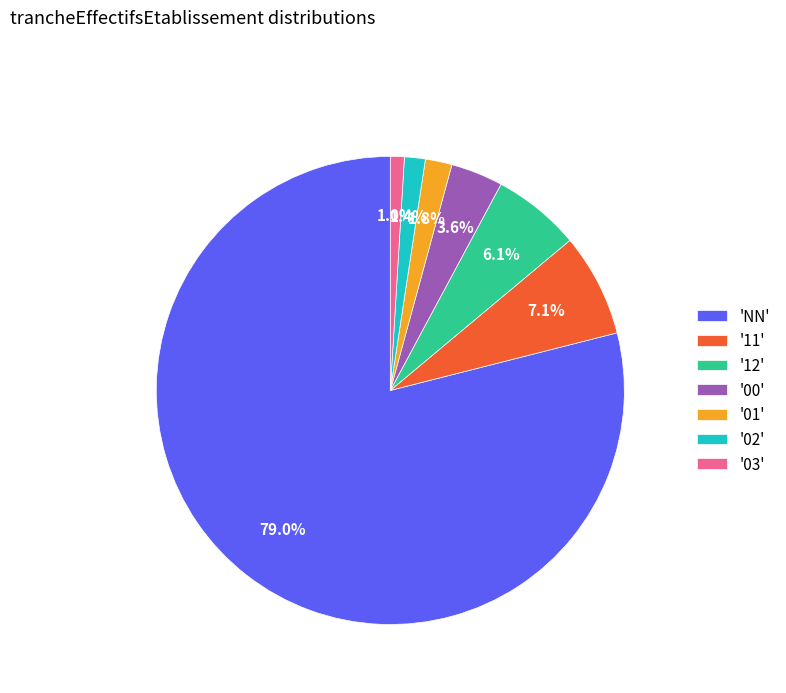

Which category has the biggest portion of the pie?

'NN'